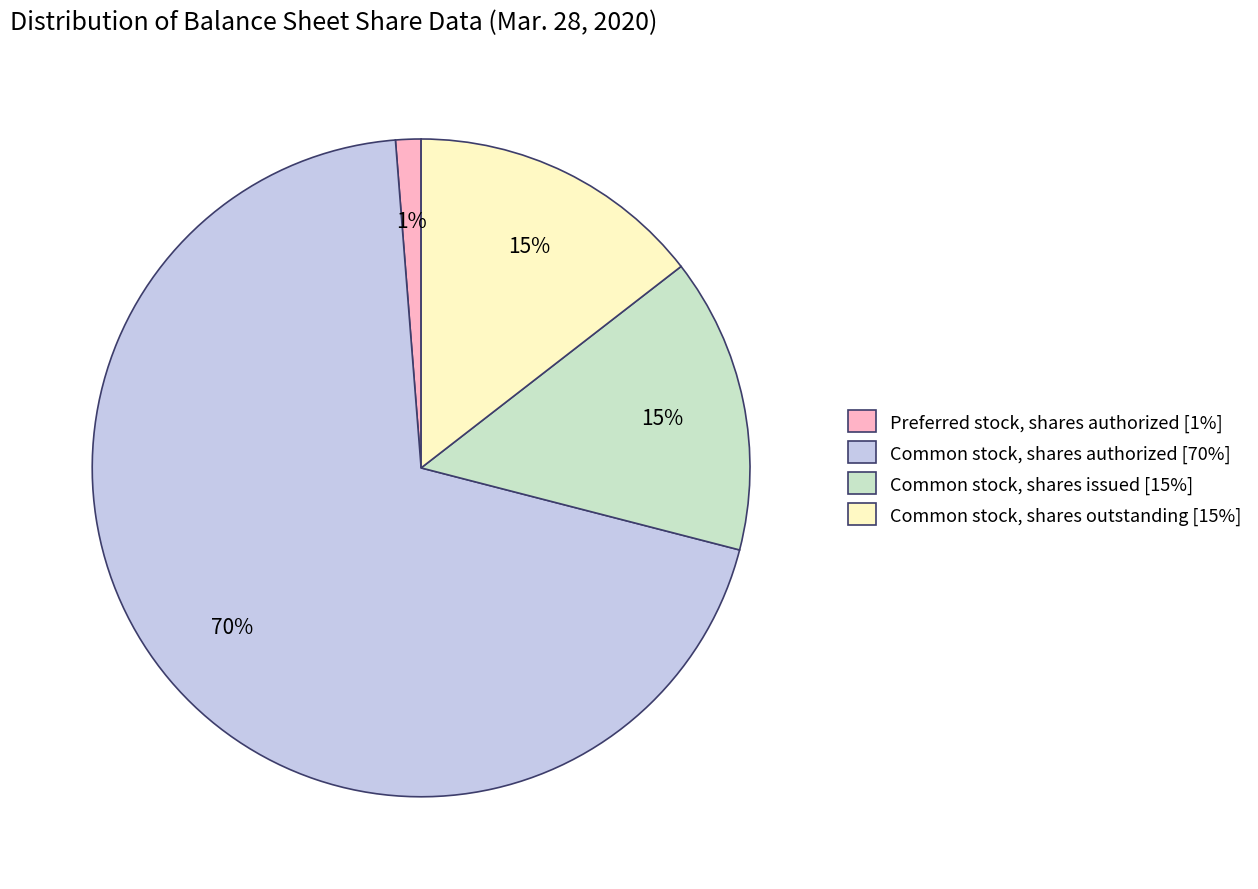

Is the sum of Common stock, shares issued and Common stock, shares authorized greater than half?

Yes